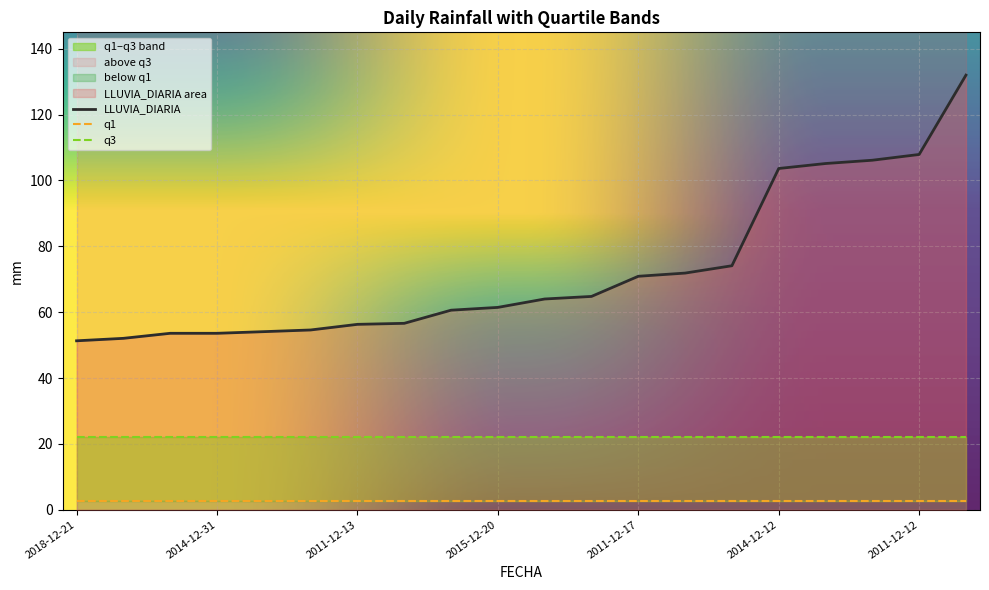

Which label corresponds to the largest value in the chart?

2020-12-09